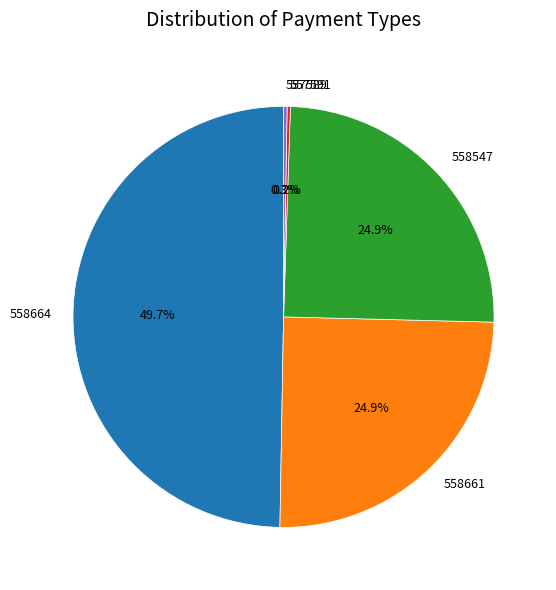

Is 558547 the majority of the pie?

No